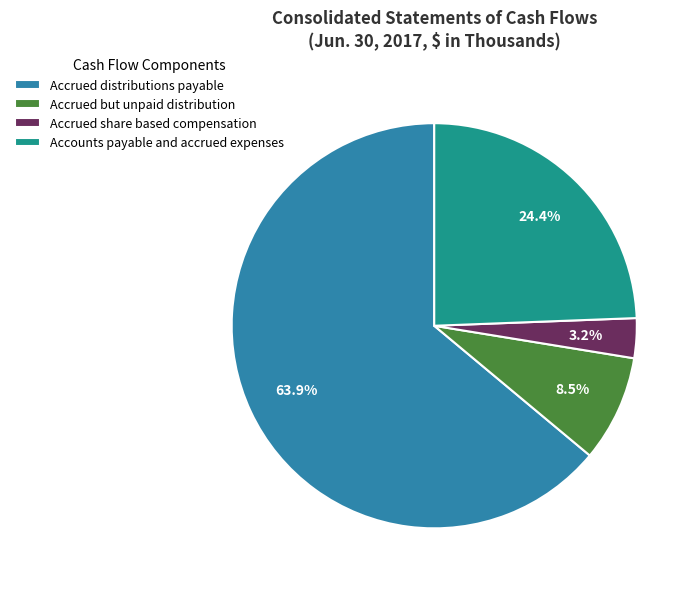

What is the ratio of the value at Accrued but unpaid distribution to the value at Accrued share based compensation?

2.7